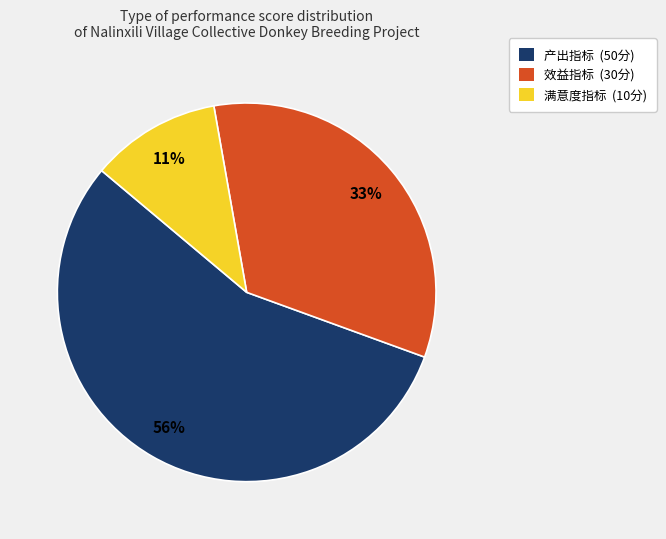

To the nearest percent, what is the average slice percentage?

33%